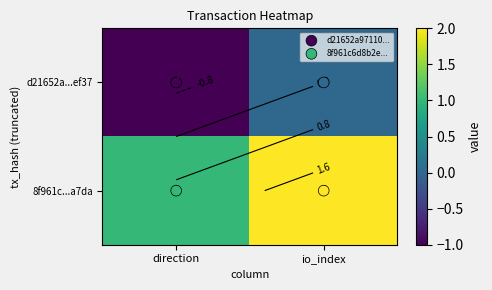

What is the sum of the 8f961c...a7da values at io_index and direction?

3